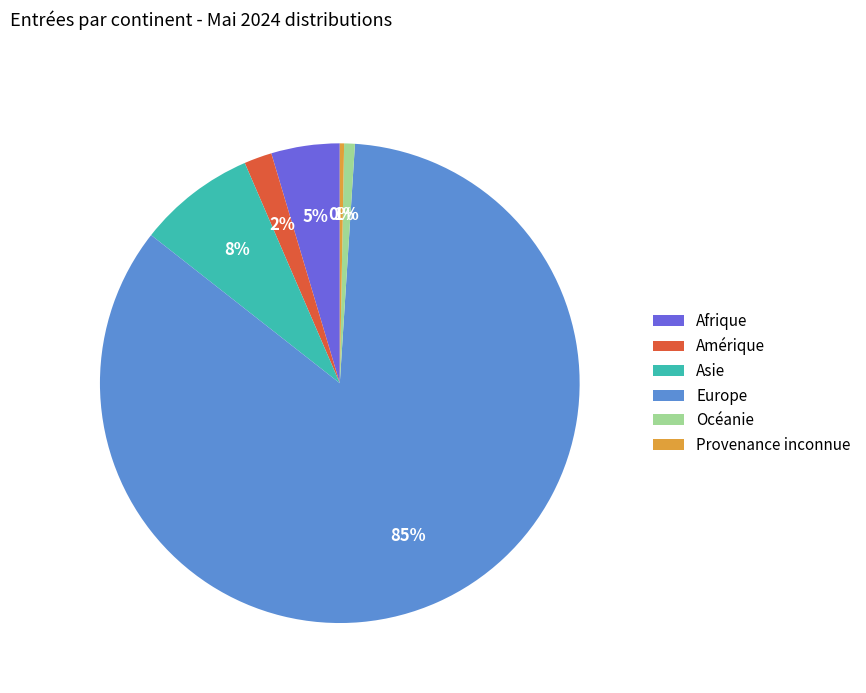

Which category accounts for the majority?

Europe